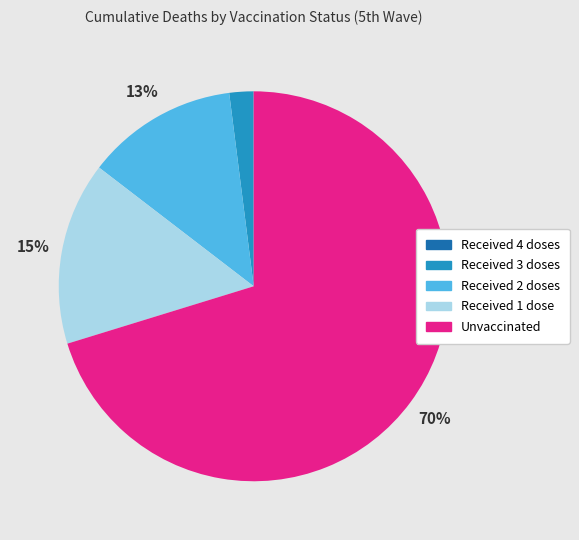

Which category has the biggest portion of the pie?

Unvaccinated